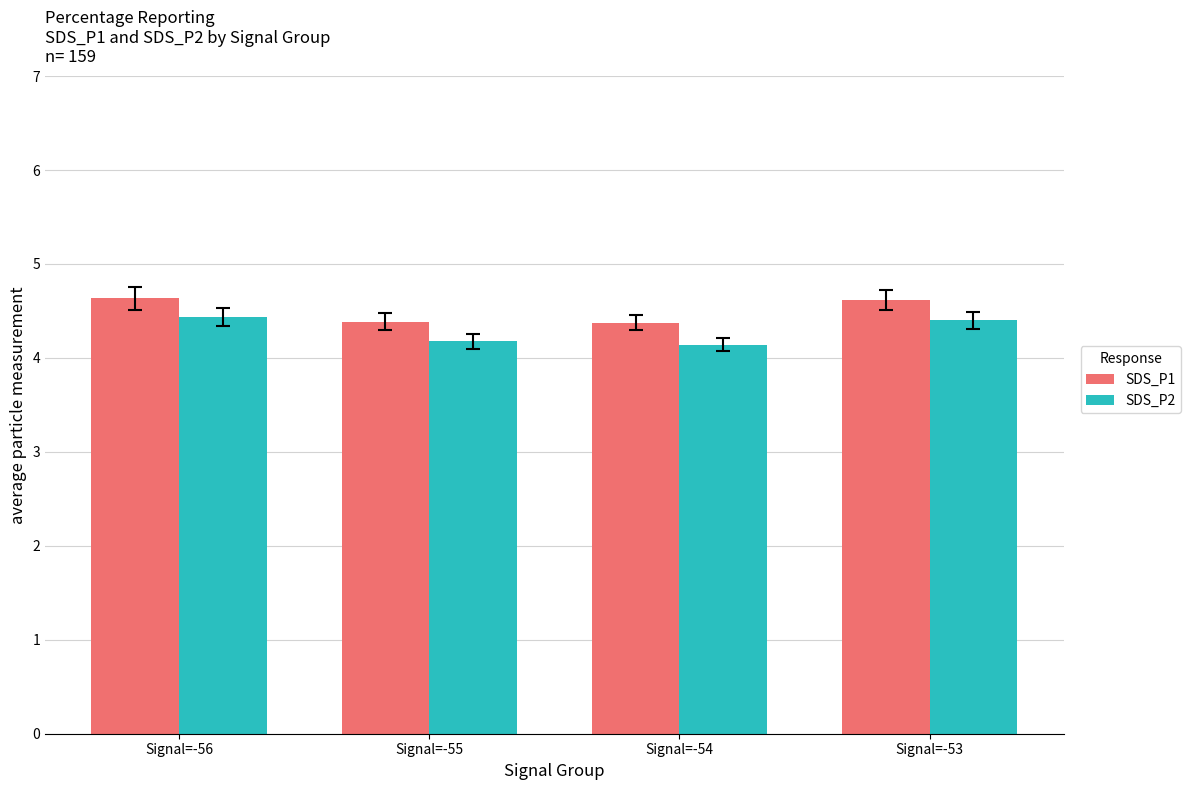

What is the minimum value shown in the chart?

4.1